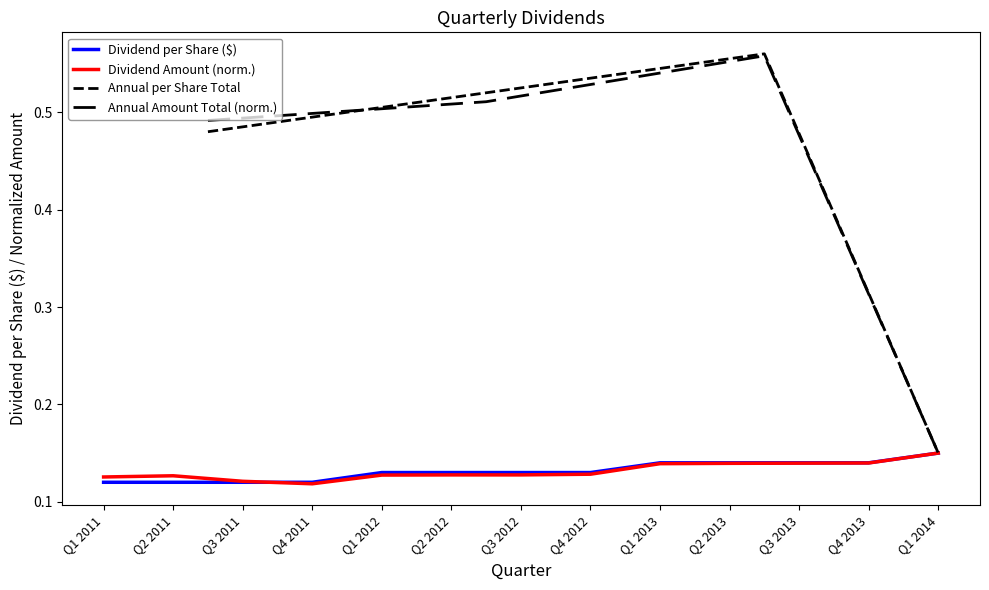

How many times do Dividend Amount (thousands) and Dividend per Share cross each other?

1